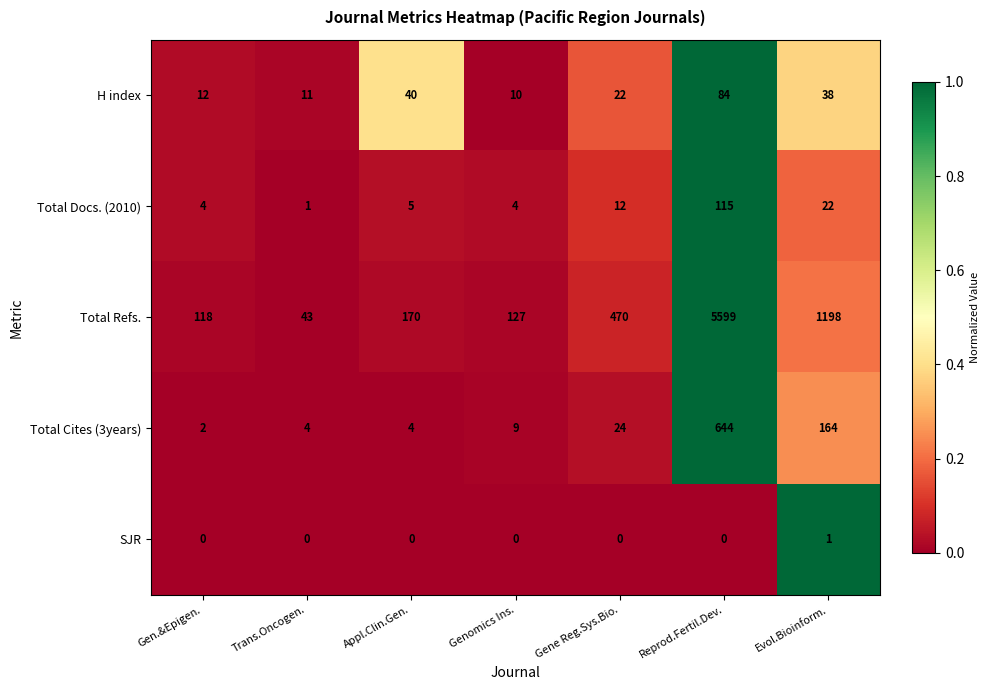

What is the highest value of the Total Refs. series?

5599